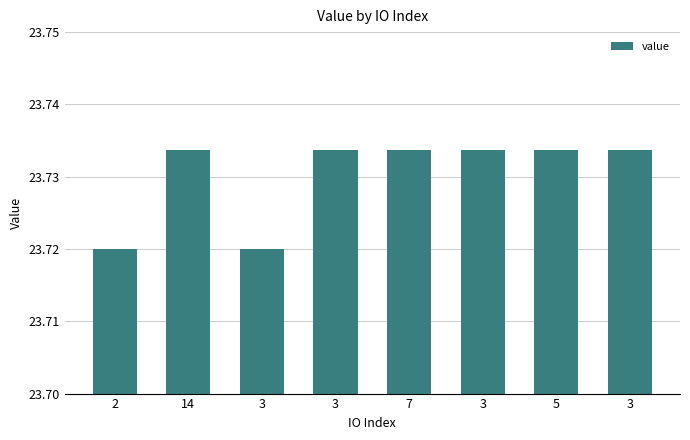

Are the bars grouped side by side (vs. stacked)?

No